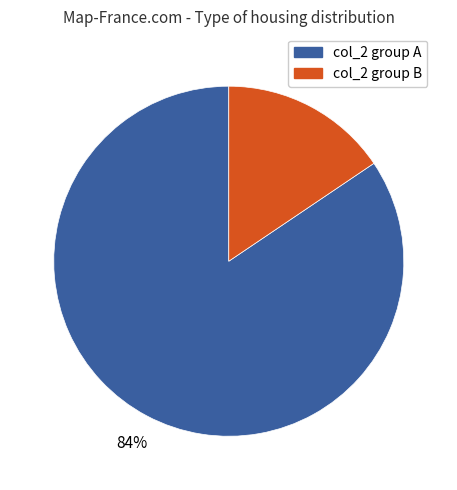

To the nearest percent, what is the combined percentage of col_2 group B and col_2 group A?

100%